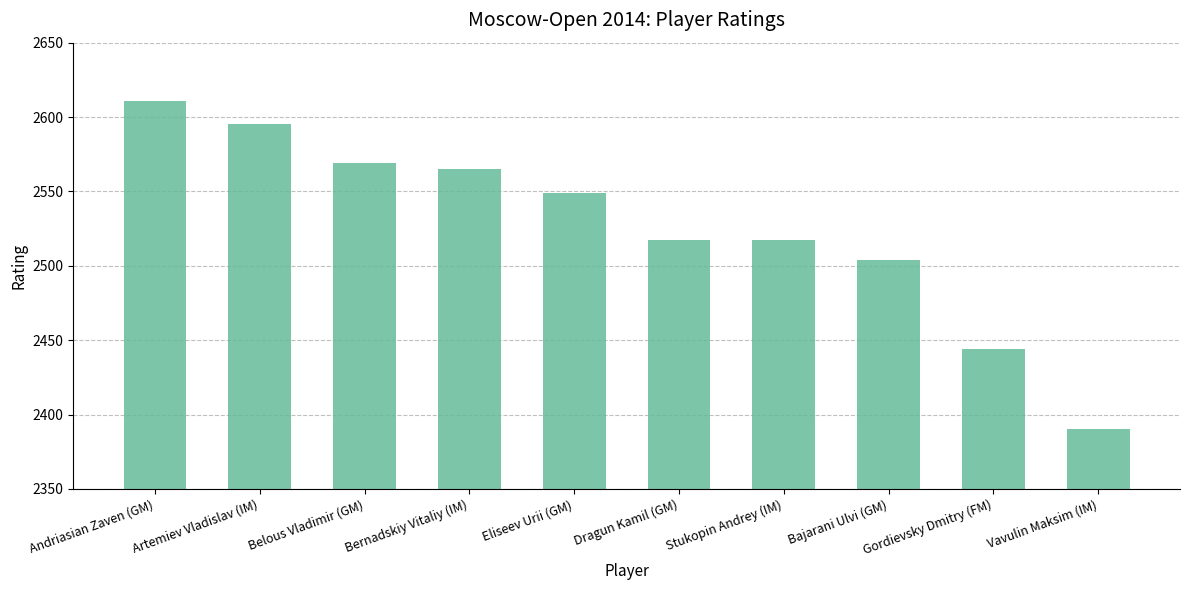

Does the chart contain stacked bars?

No